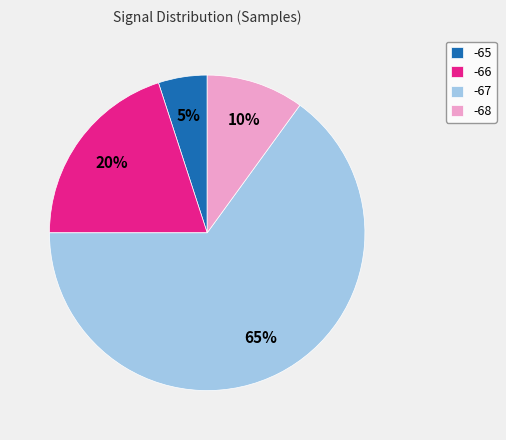

How many segments does this pie chart have?

4